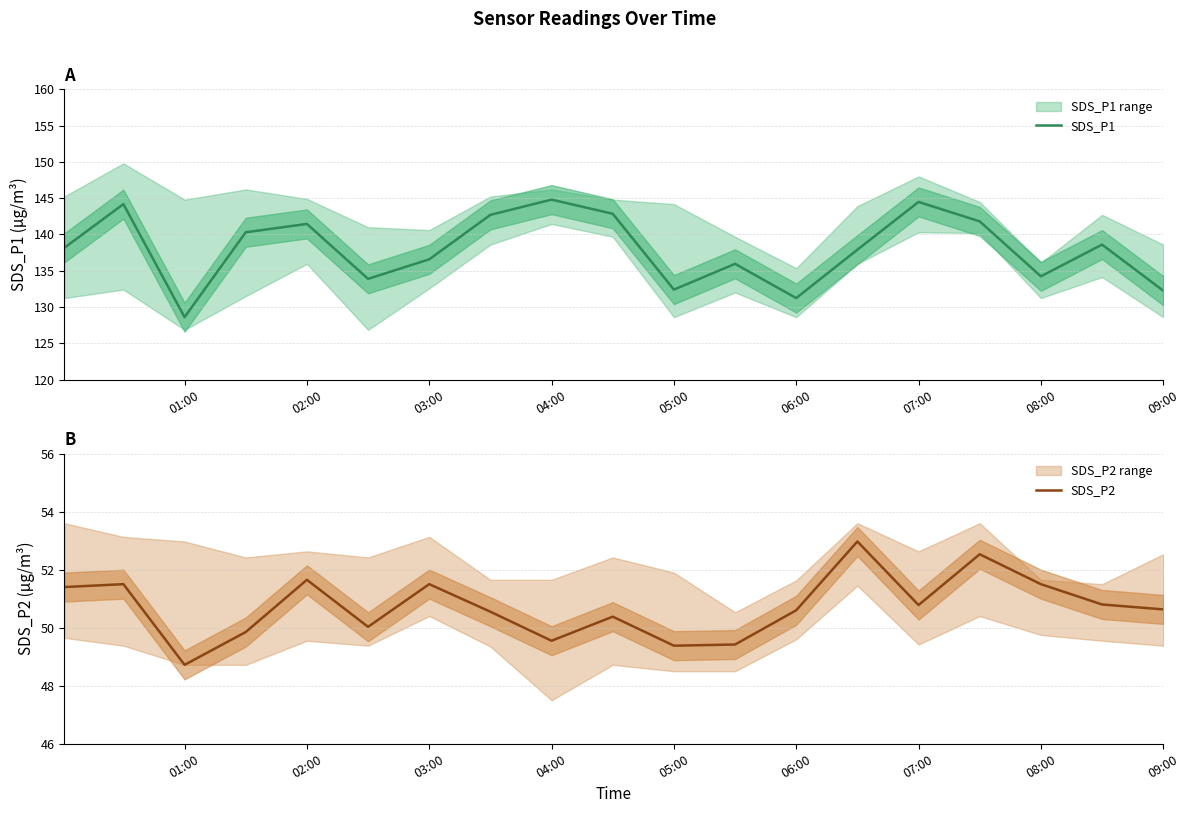

What is the difference between the SDS_P1 values at 05:00 and 07:00?

12.1